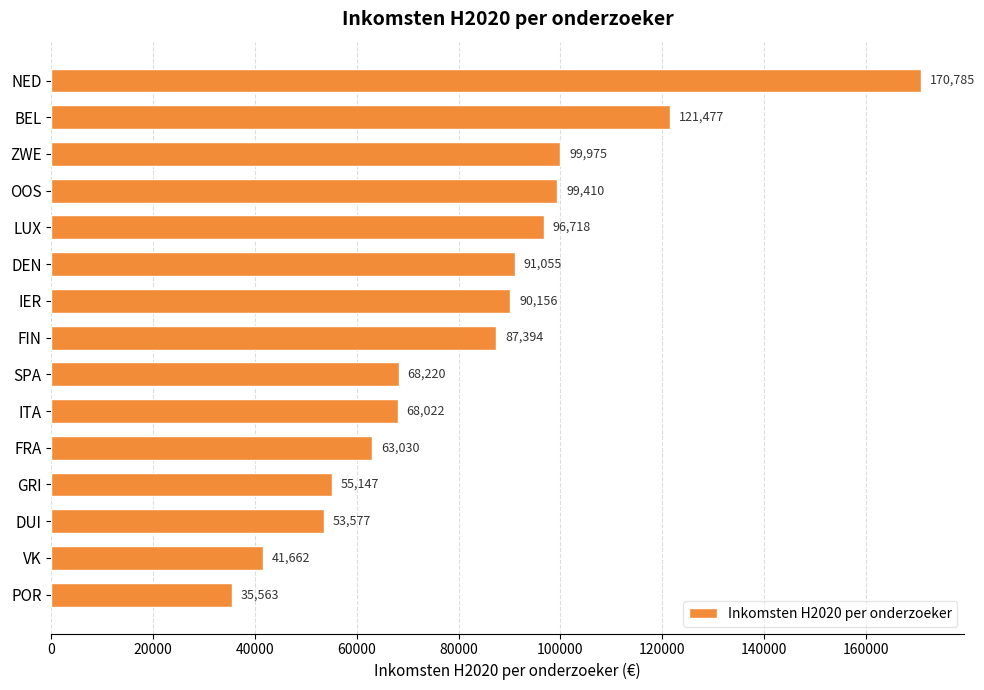

The value at OOS is 99410. True or false?

True